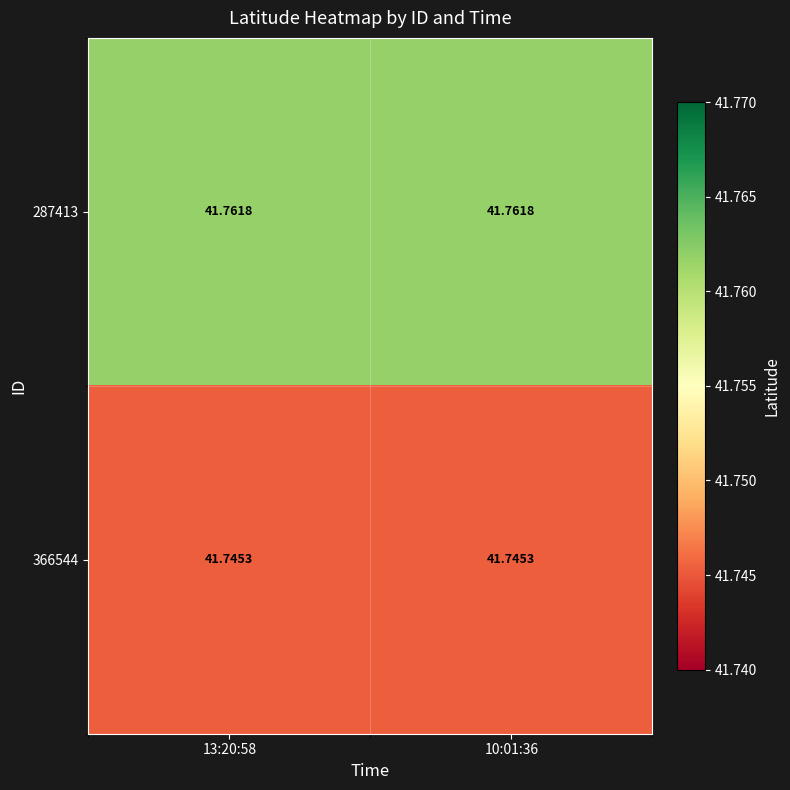

Is the value of 287413 at 13:20:58 greater than the value of 366544 at 10:01:36?

Yes